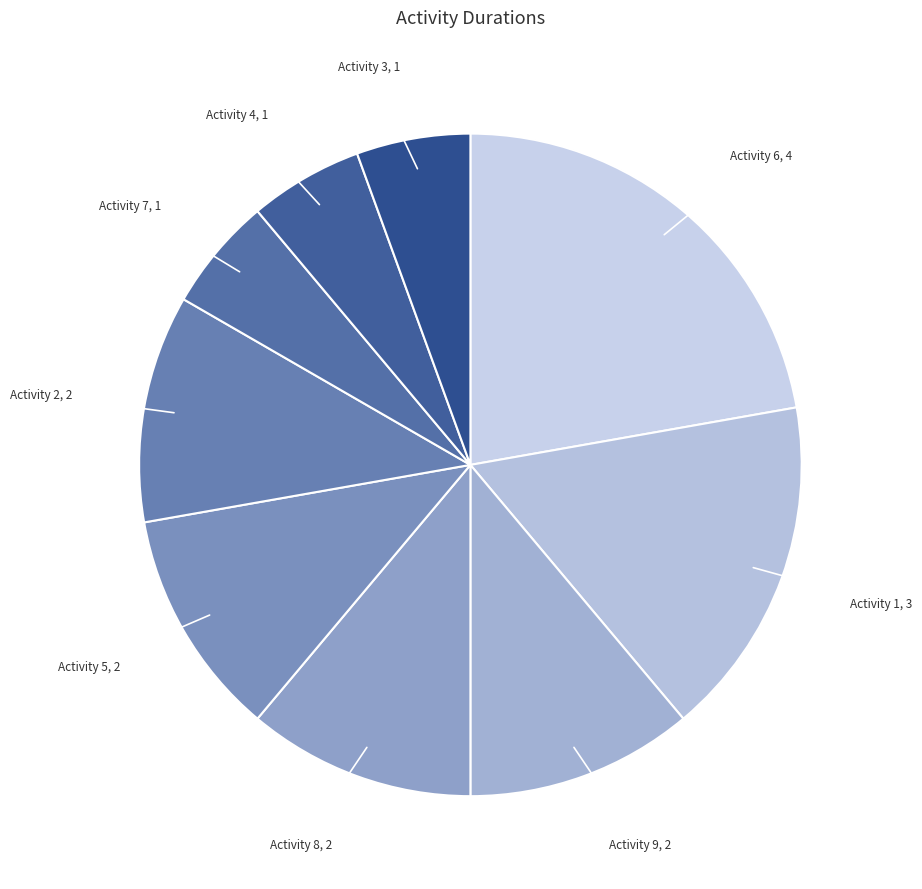

How many slices are in this pie chart?

9